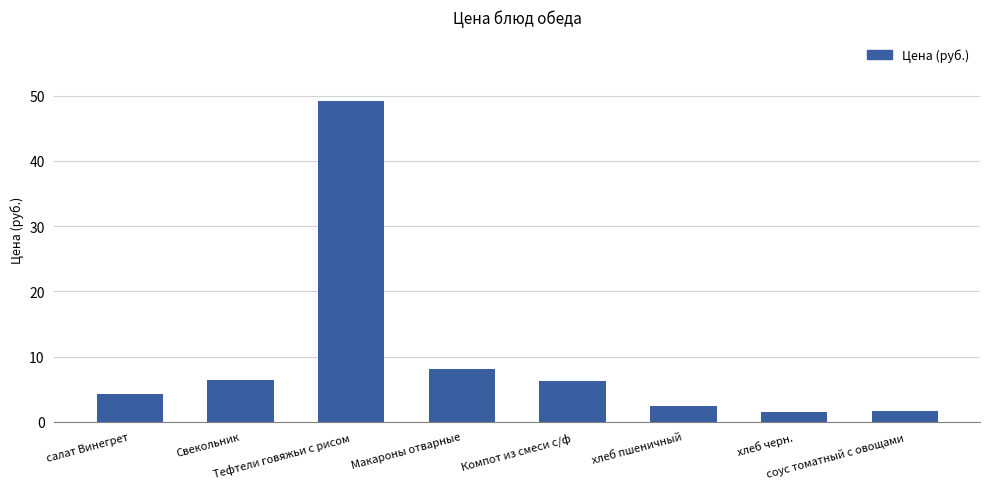

What is the average value?

10.0